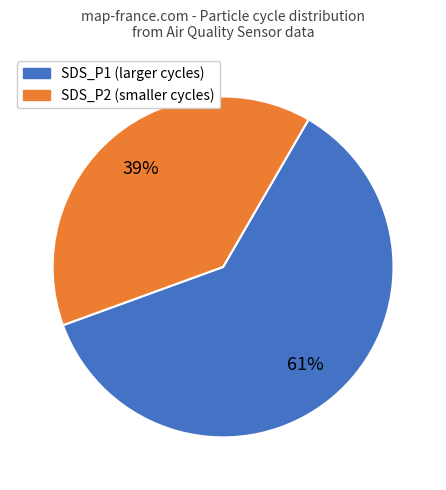

To the nearest percent, what is the average slice percentage?

50%